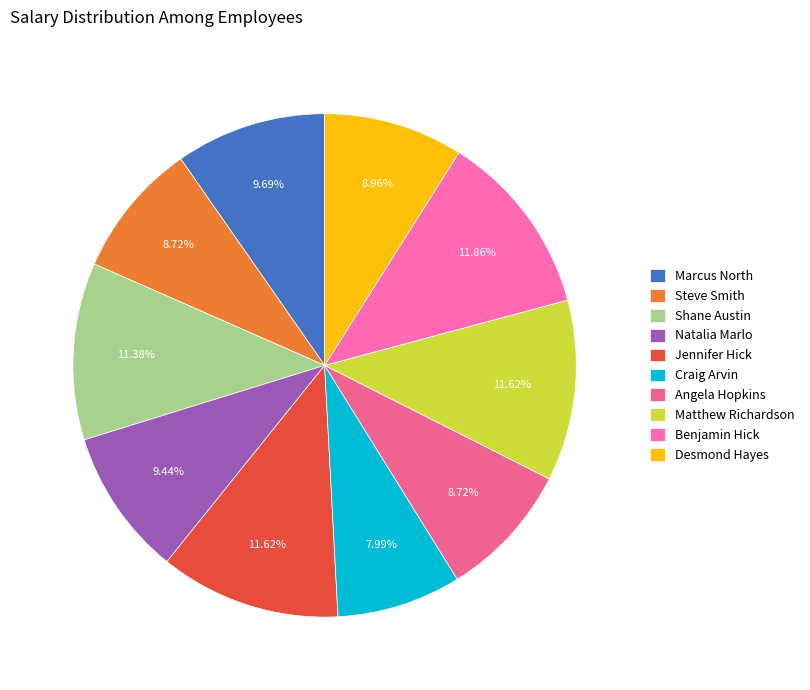

Count the number of slices in the pie.

10